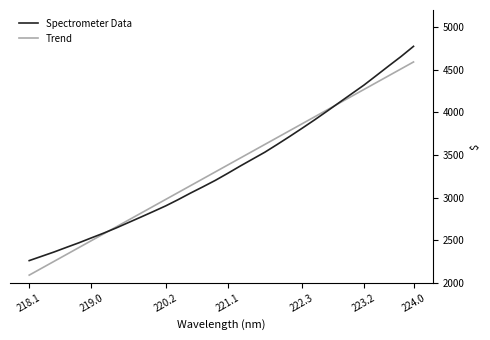

What is the greatest value displayed?

4773.8